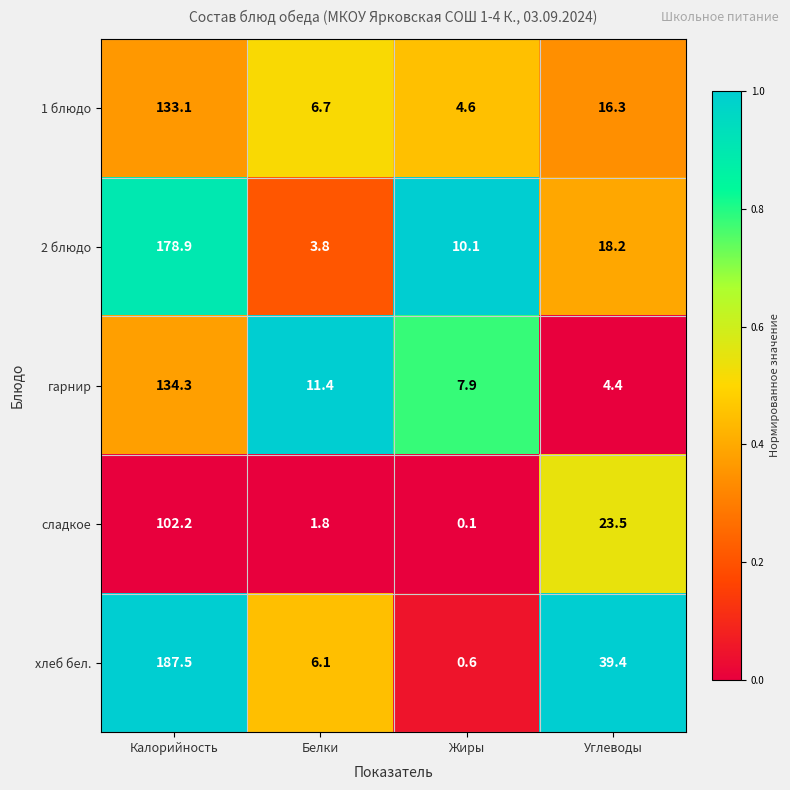

At how many categories does at least one series exceed 0?

4